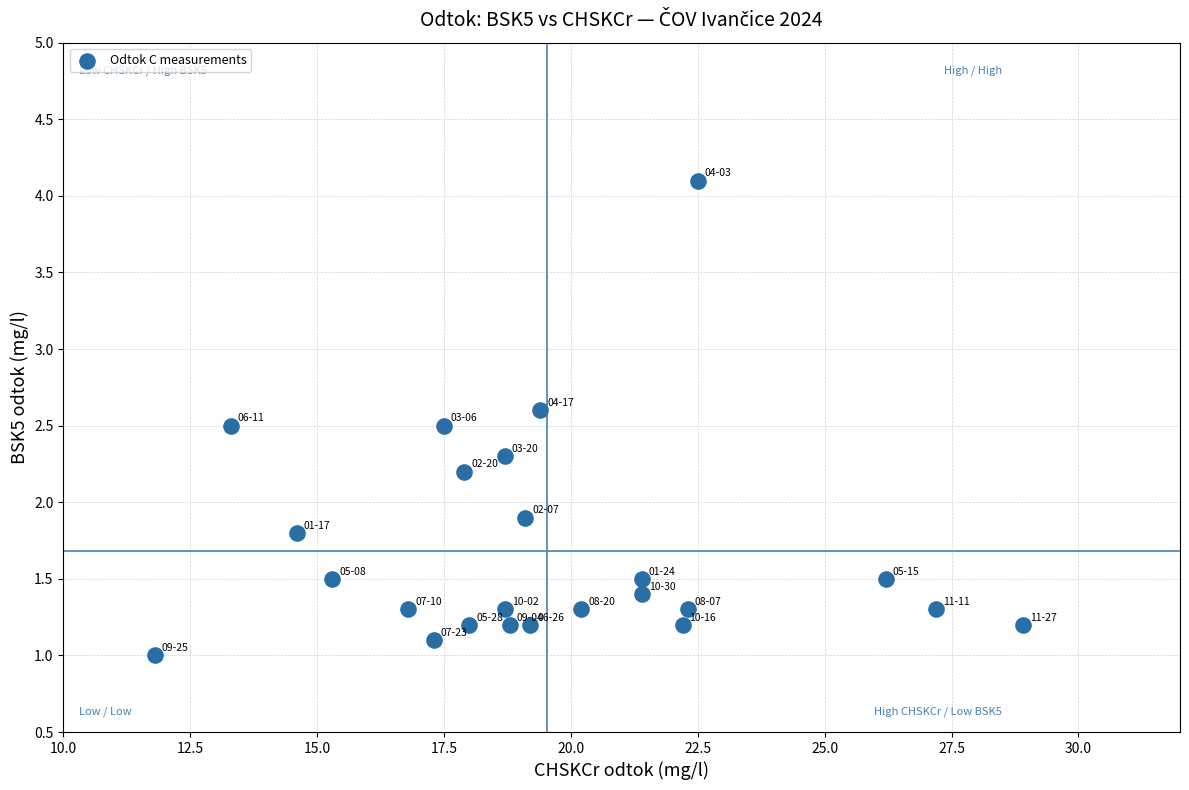

What Y value in the scatter plot is closest to 2?

1.9